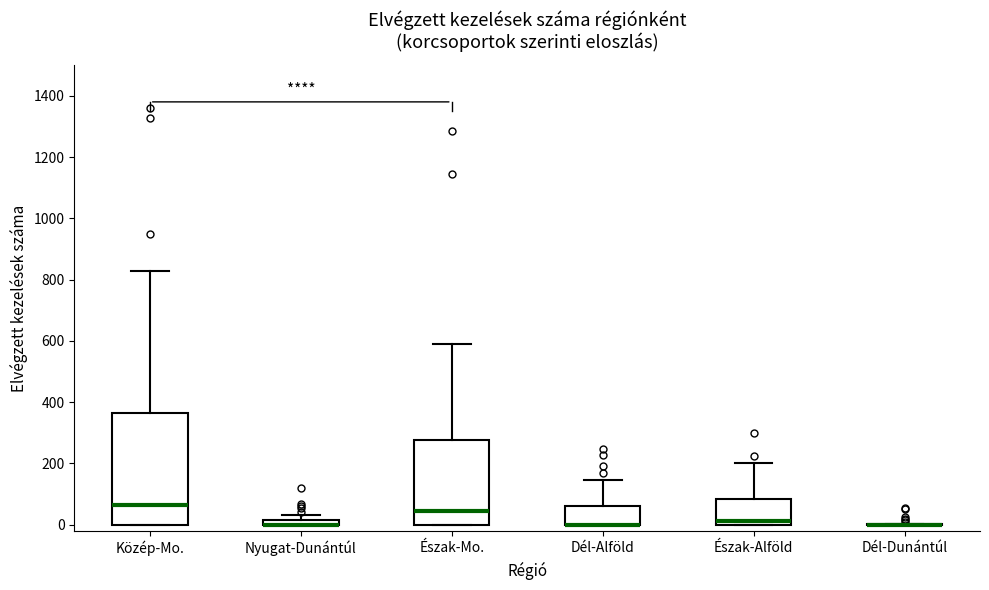

Comparing the boxes themselves (not the whiskers), which one is the tallest?

Közép-Mo.